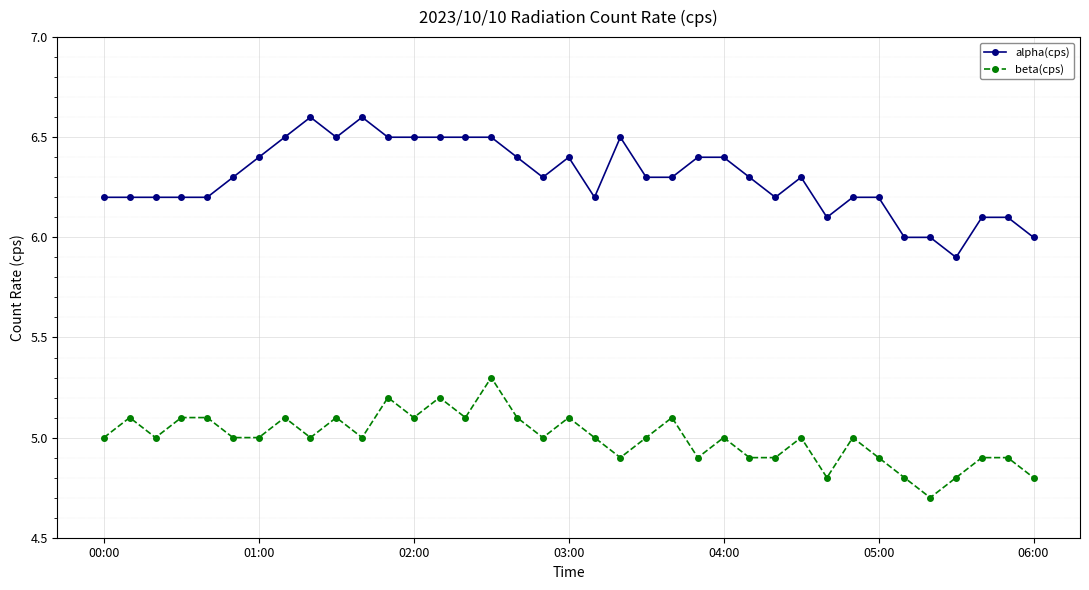

Does the chart have visible grid lines?

Yes